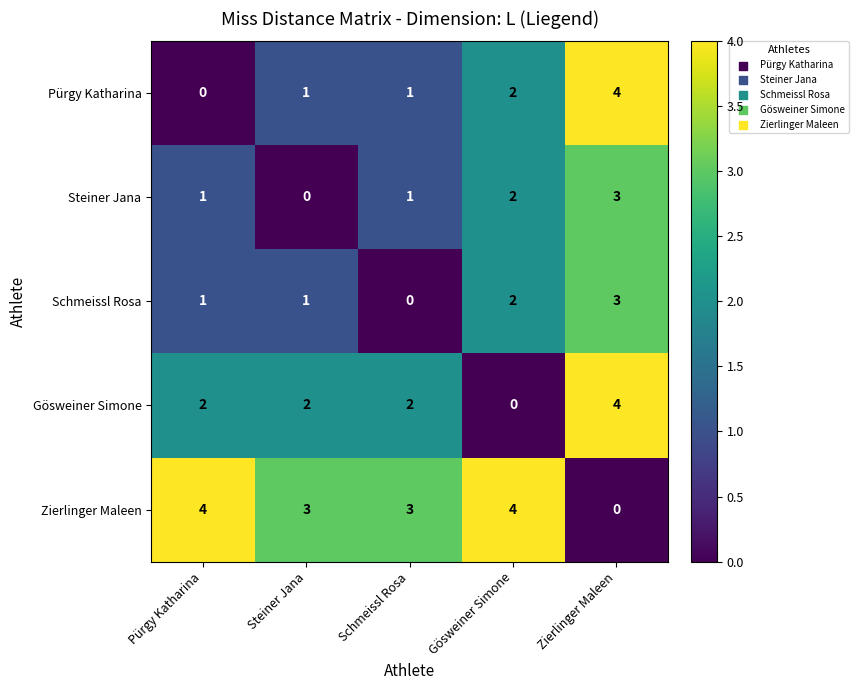

Which series has the largest total across all categories?

Zierlinger Maleen